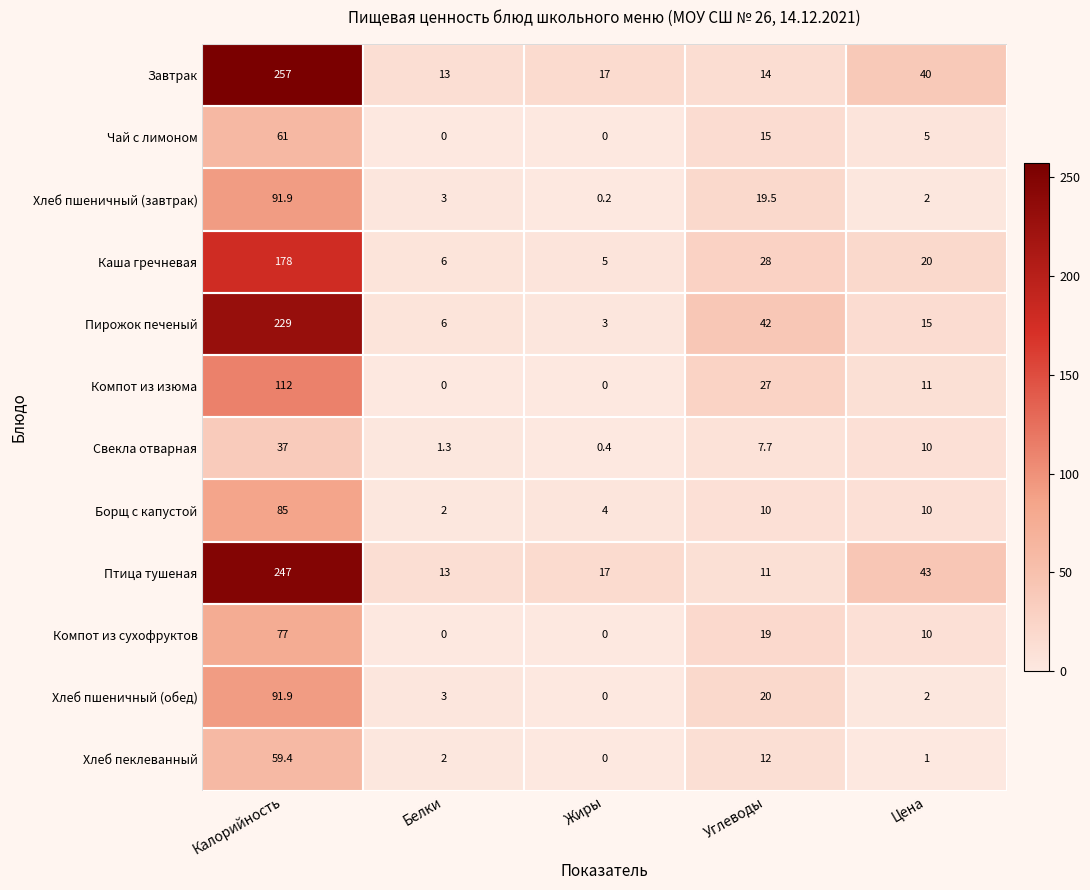

At Жиры, list the series in order from largest to smallest.

Завтрак, Птица тушеная, Каша гречневая, Борщ с капустой, Пирожок печеный, Свекла отварная, Хлеб пшеничный (завтрак), Чай с лимоном, Компот из изюма, Компот из сухофруктов, Хлеб пшеничный (обед), Хлеб пеклеванный